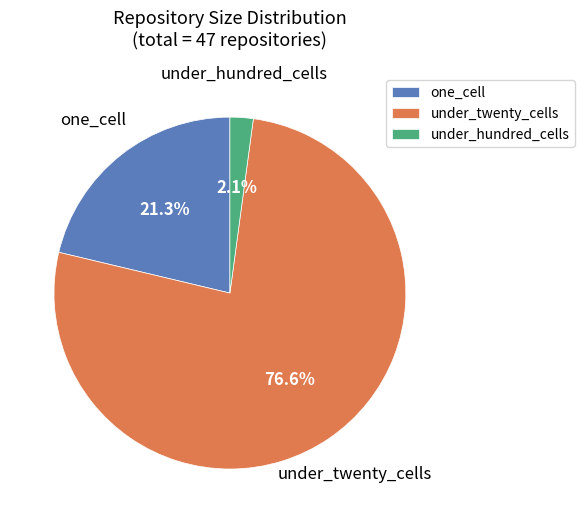

Which category has the smallest portion of the pie?

under_hundred_cells